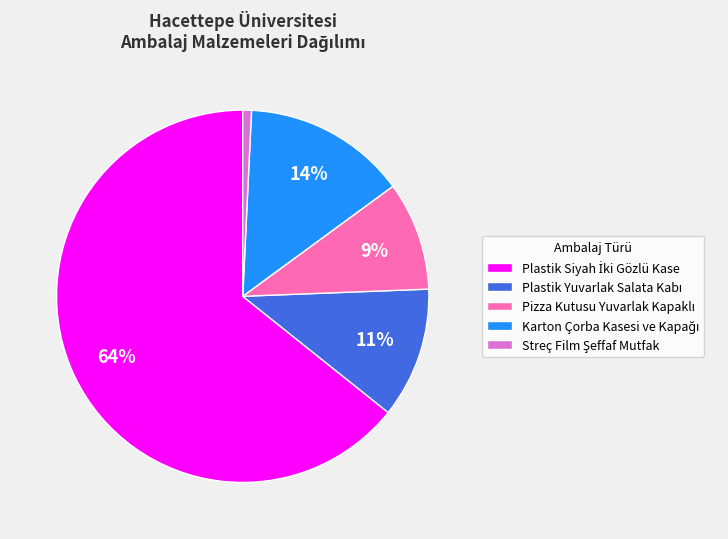

To the nearest percent, what is the difference between the largest and smallest slice percentages?

64%